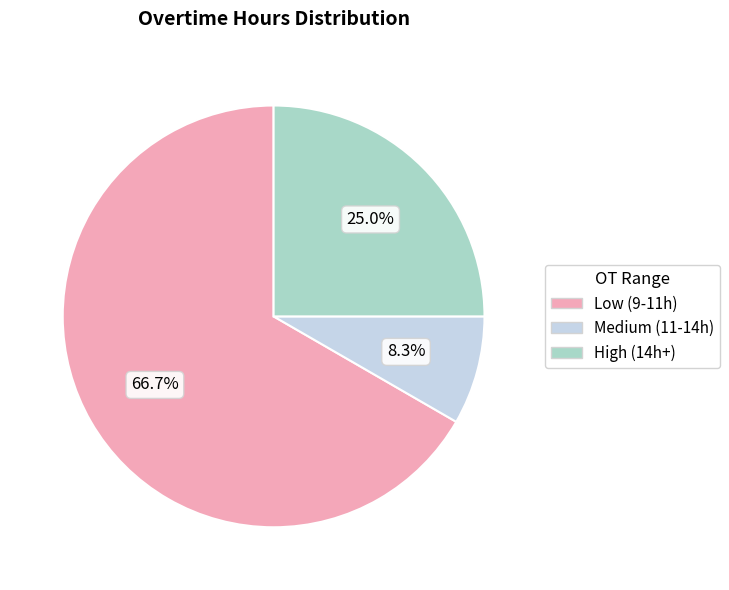

Is there a majority slice in this chart?

Yes